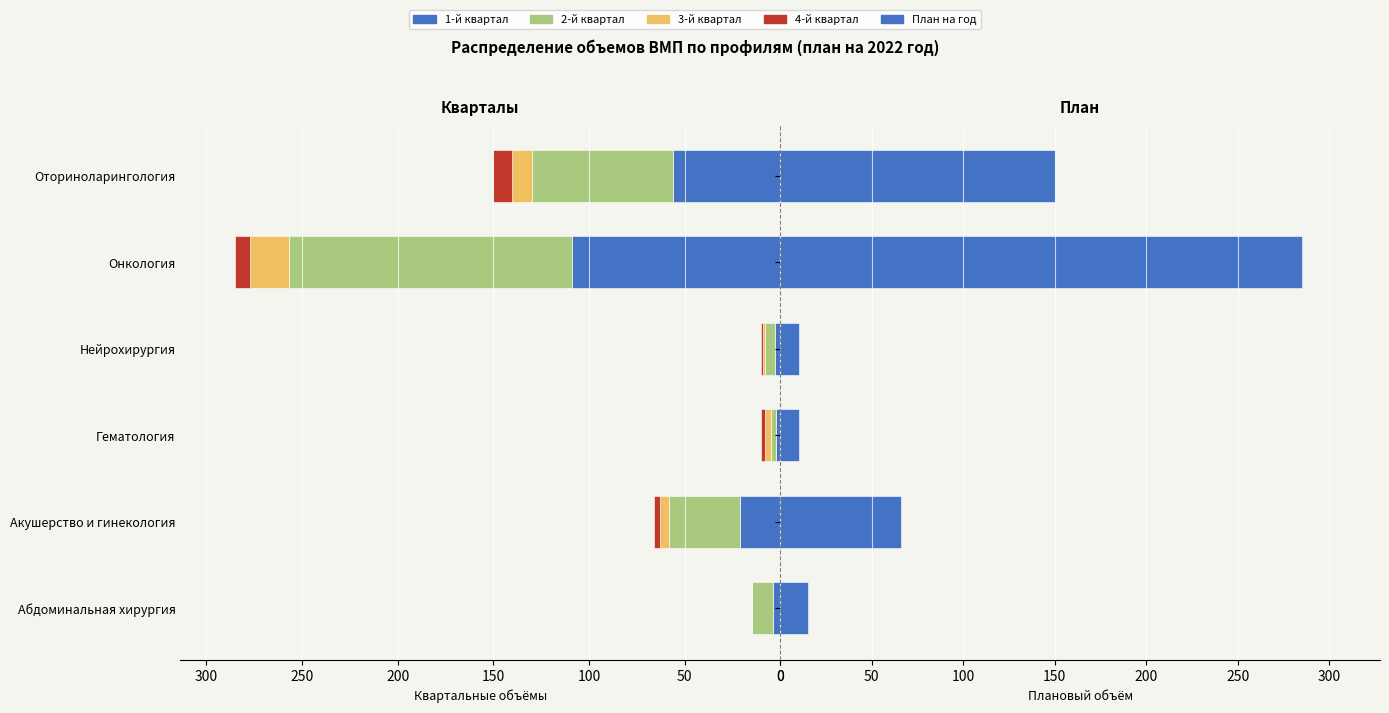

True or false: 4-й квартал has a value of -15 at Оториноларингология.

False